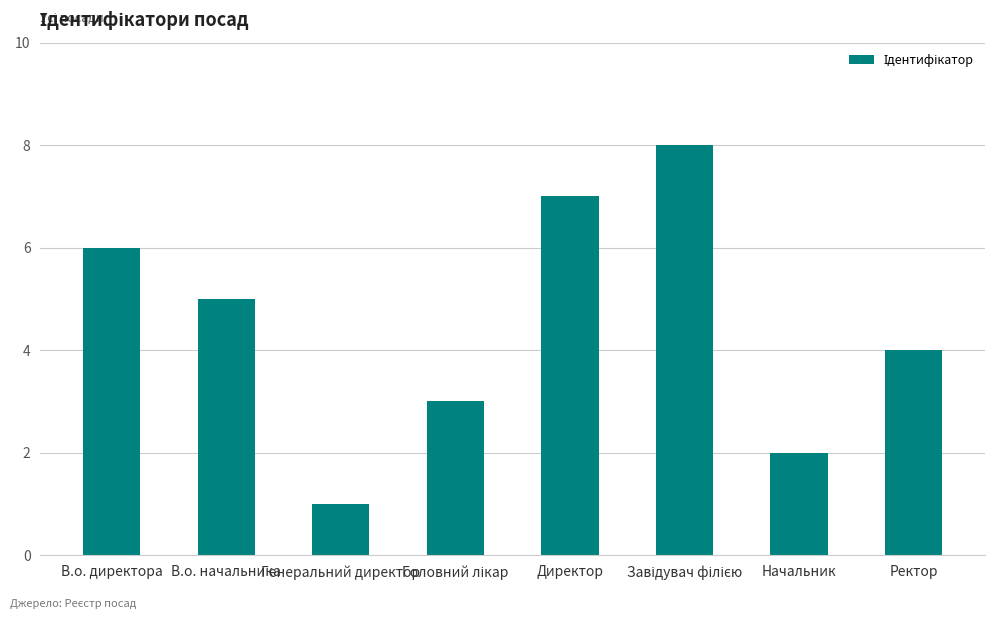

Is it true that the value at Директор is 2?

False